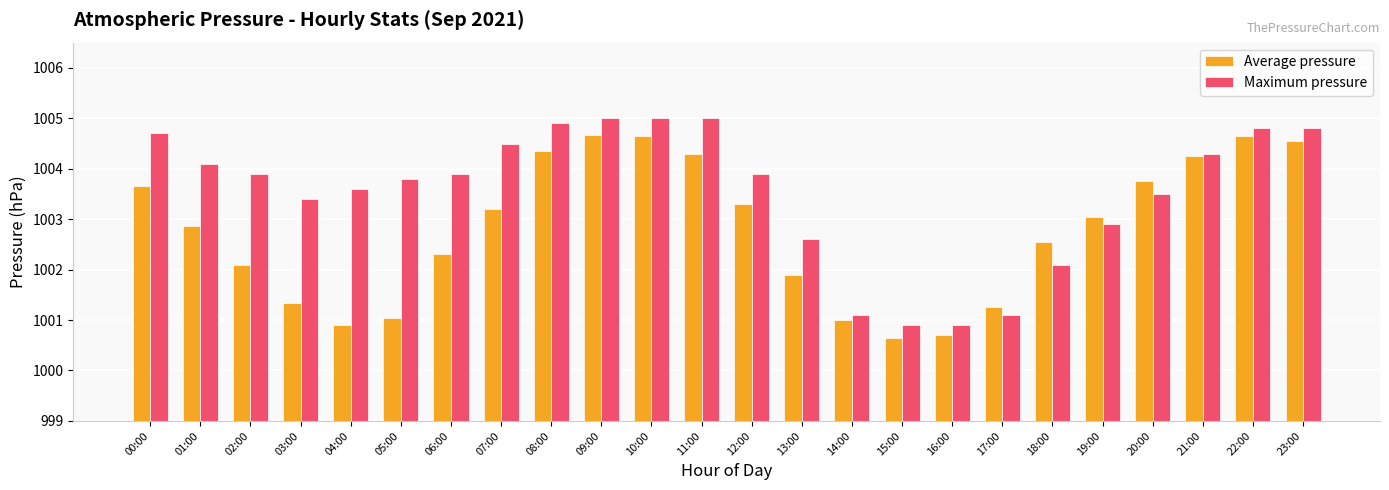

What is the difference between the maximum and second lowest values in the Average pressure series?

4.0